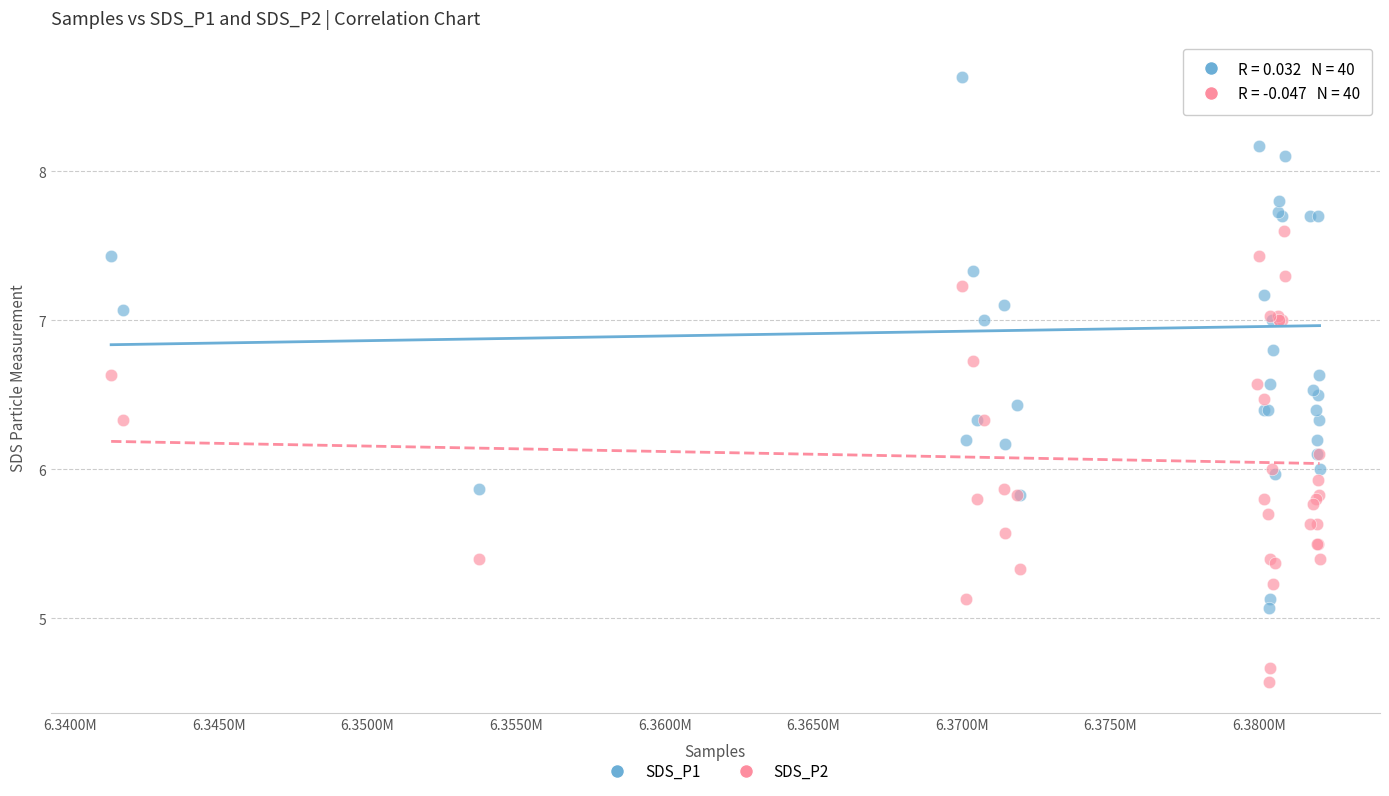

What are all the series names shown in the legend?

SDS_P1, SDS_P2